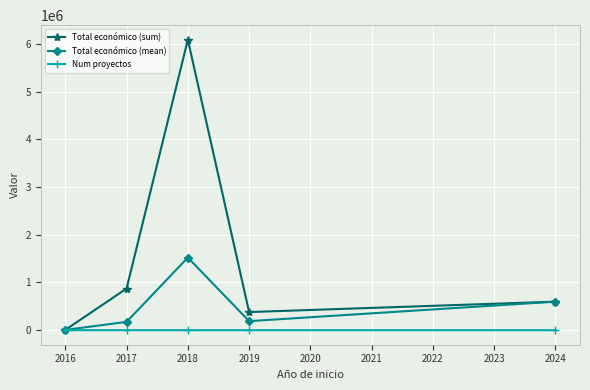

What is the spread (max minus min) of values at 2018?

6087897.0